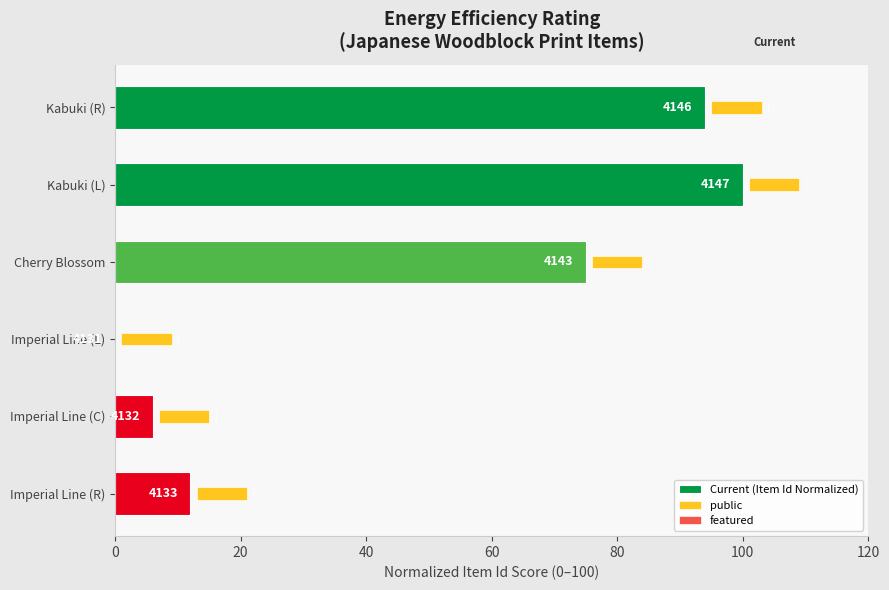

What is the average value of the Current (Item Id Normalized) series?

47.8